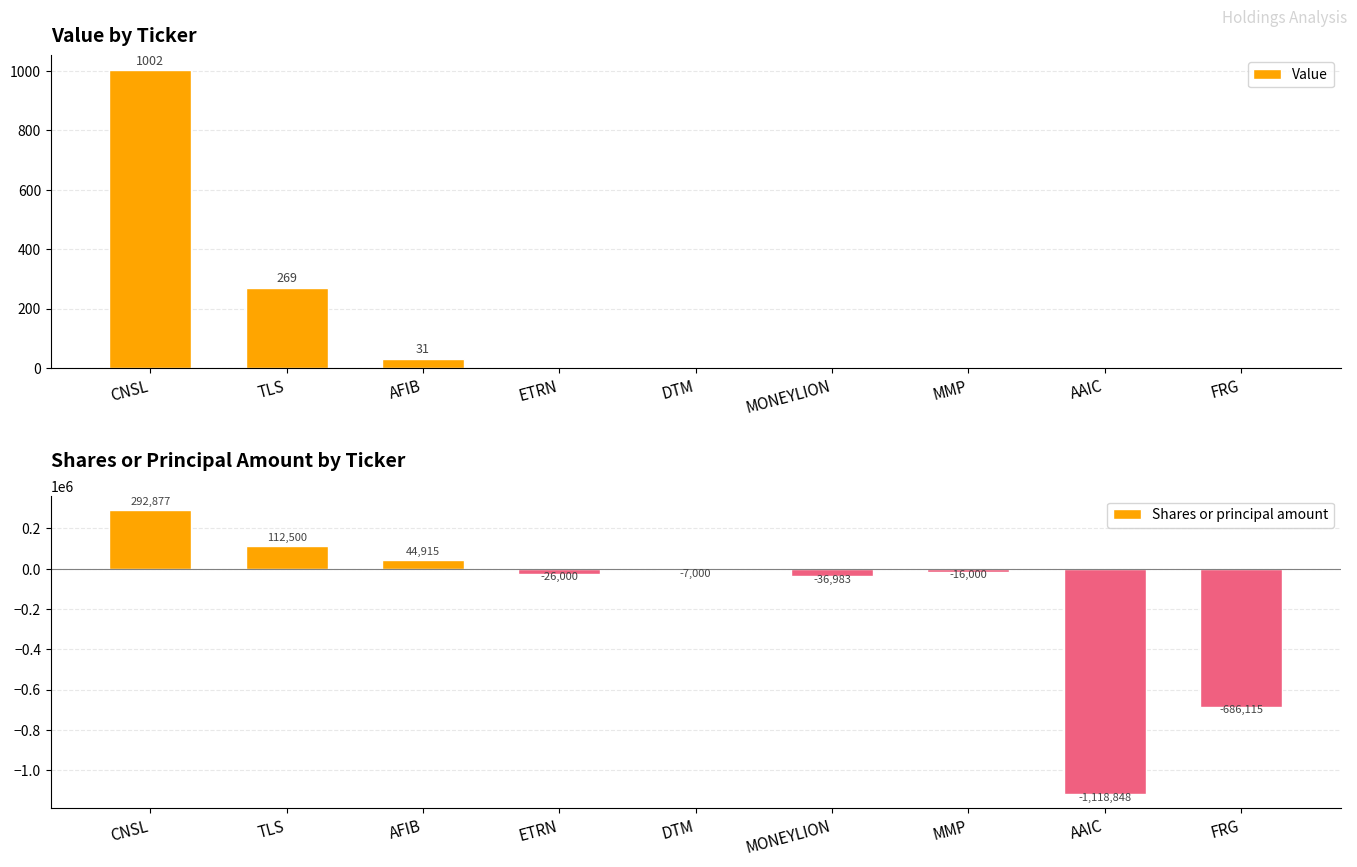

Reading left to right, extract all data points from this chart.

Value: CNSL=1002	TLS=269	AFIB=31	ETRN=0	DTM=0	MONEYLION=0	MMP=0	AAIC=0	FRG=0
Shares or principal amount: CNSL=292877	TLS=112500	AFIB=44915	ETRN=-26000	DTM=-7000	MONEYLION=-36983	MMP=-16000	AAIC=-1118848	FRG=-686115